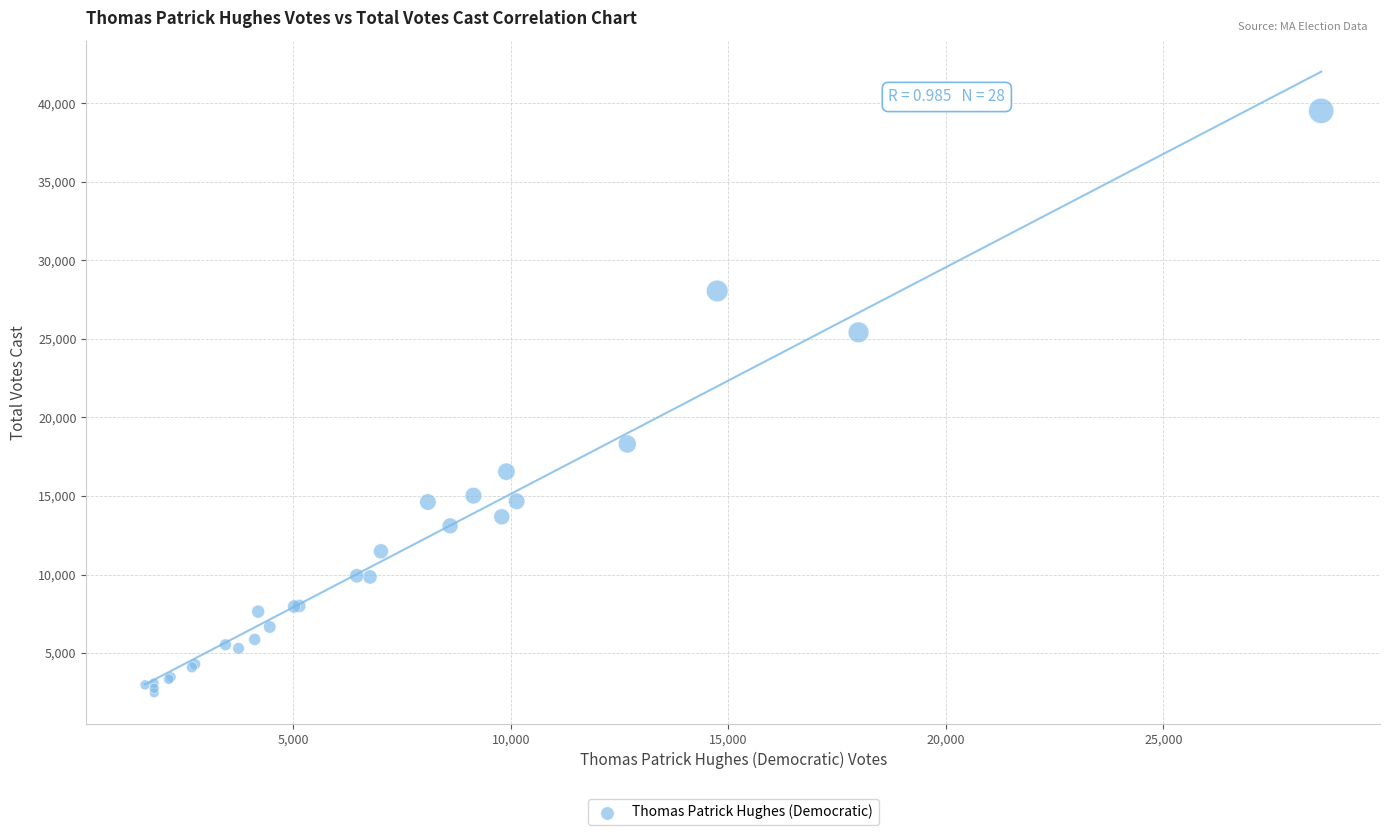

What Y value in the scatter plot is closest to 20990?

18306